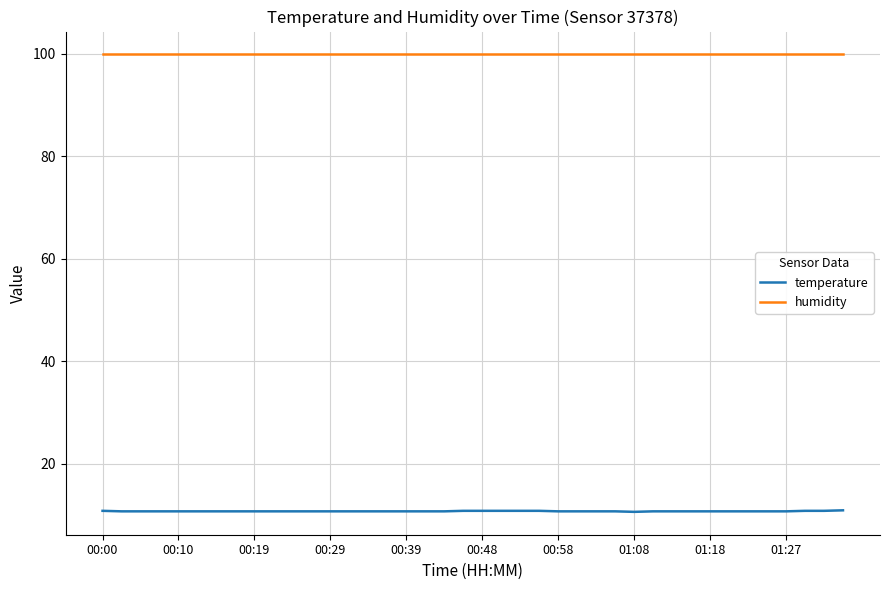

Rank the series by their maximum value, from highest to lowest.

humidity, temperature